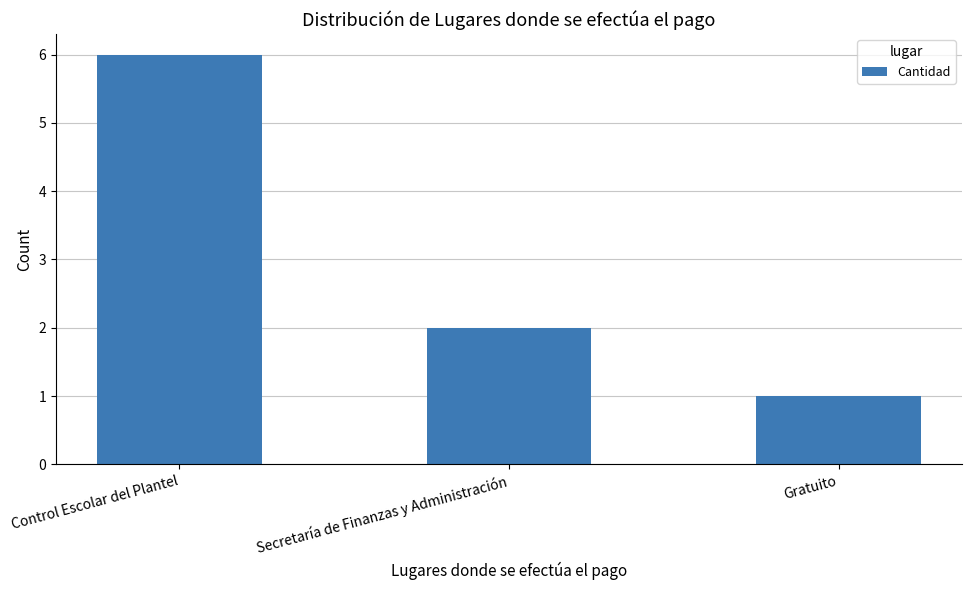

What is the difference between the values at Control Escolar del Plantel and Secretaría de Finanzas y Administración?

4